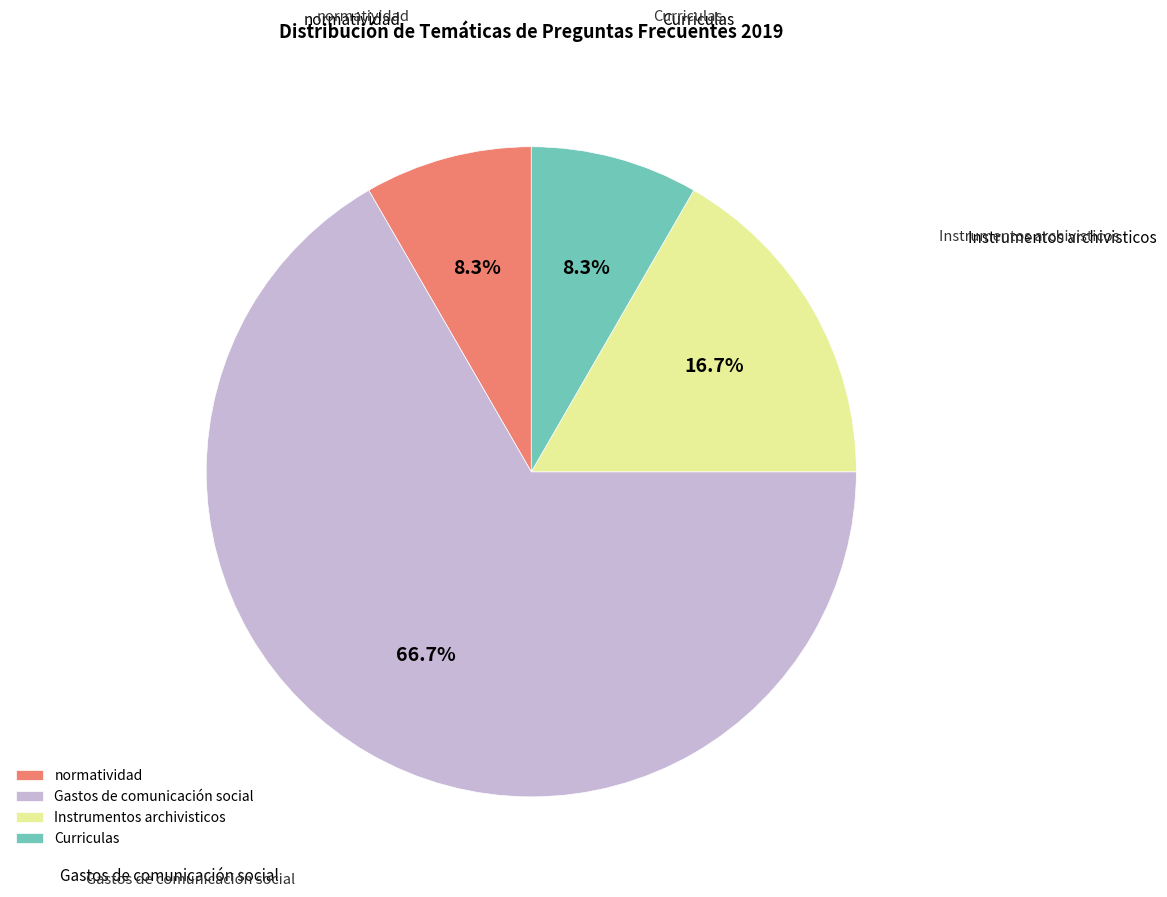

Which has a higher value, Instrumentos archivisticos or normatividad?

Instrumentos archivisticos